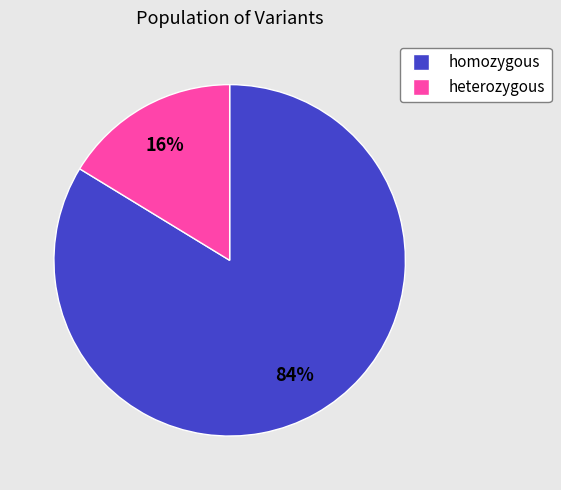

To the nearest percent, what is the average slice percentage?

50%